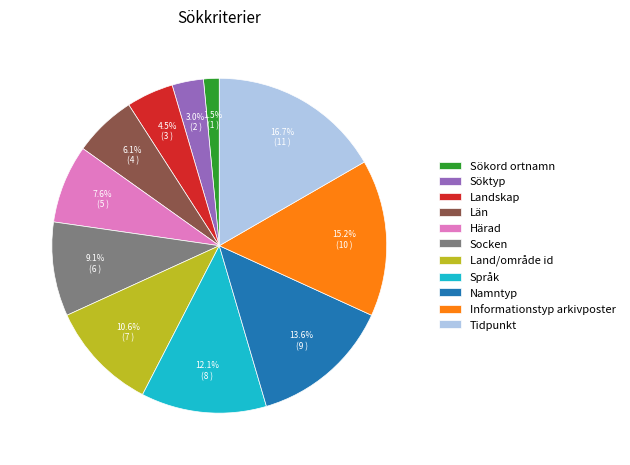

To the nearest percent, what portion does Namntyp represent?

14%